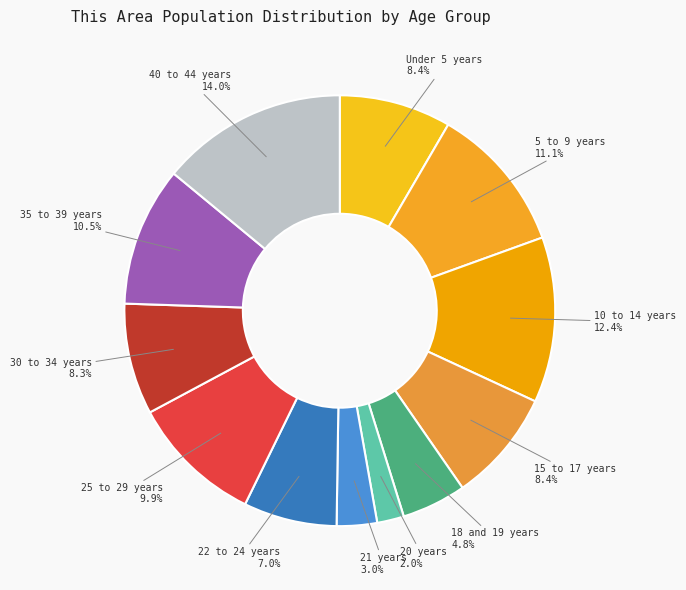

To the nearest percent, what is the average slice percentage?

8%